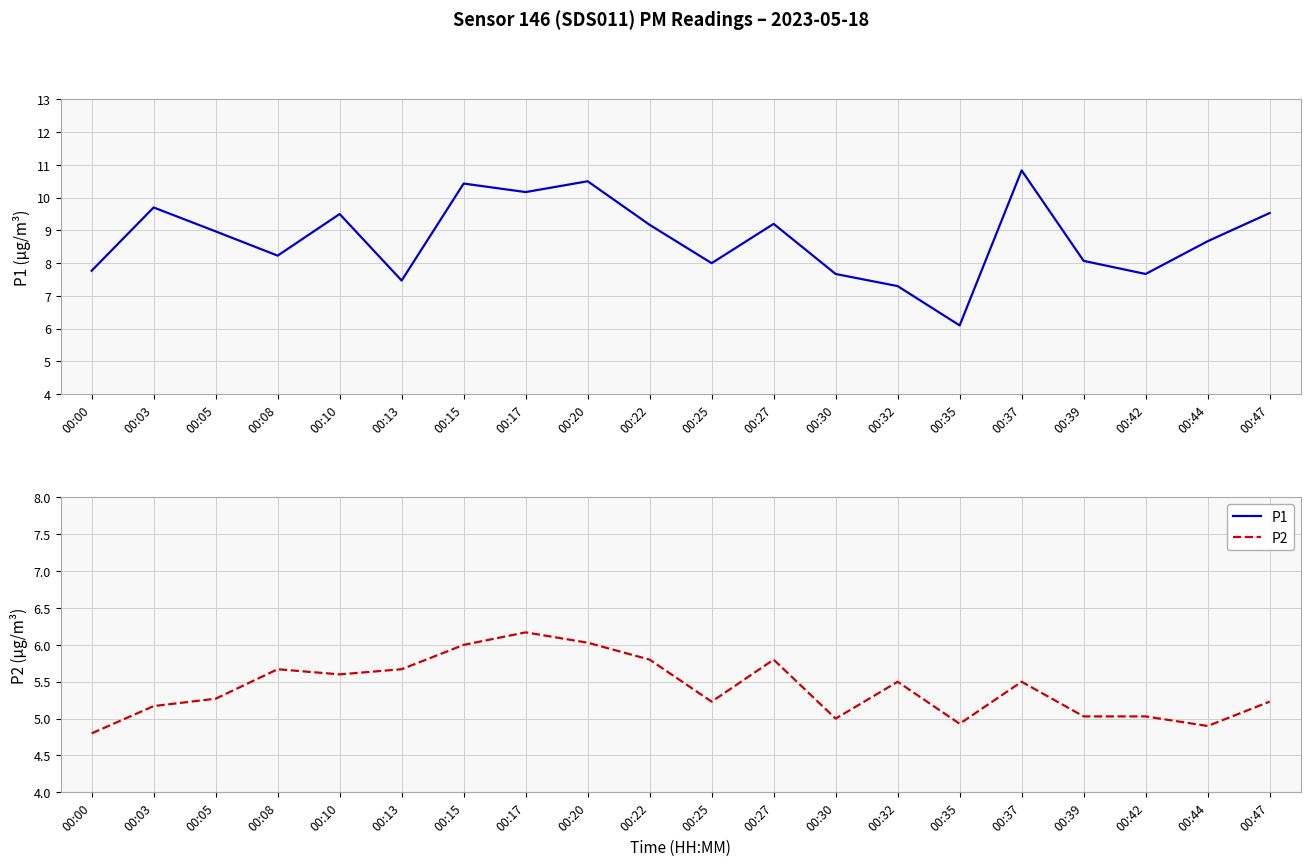

What is the sum of all P2 values?

108.3